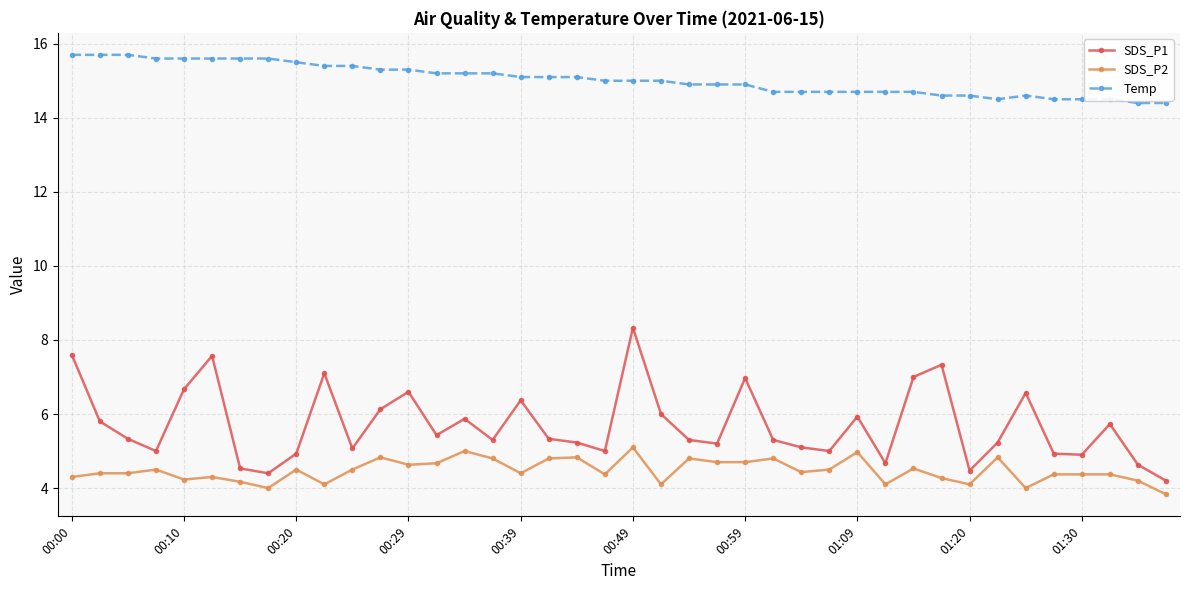

What is the sum of all Temp values?

601.4